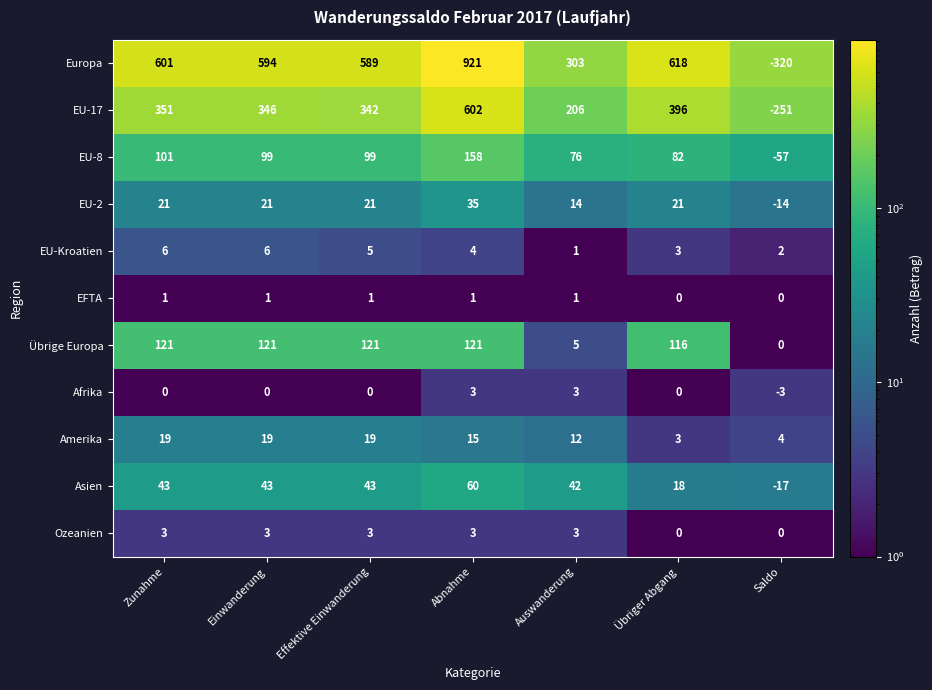

The value of Amerika at Zunahme is 13. True or false?

False